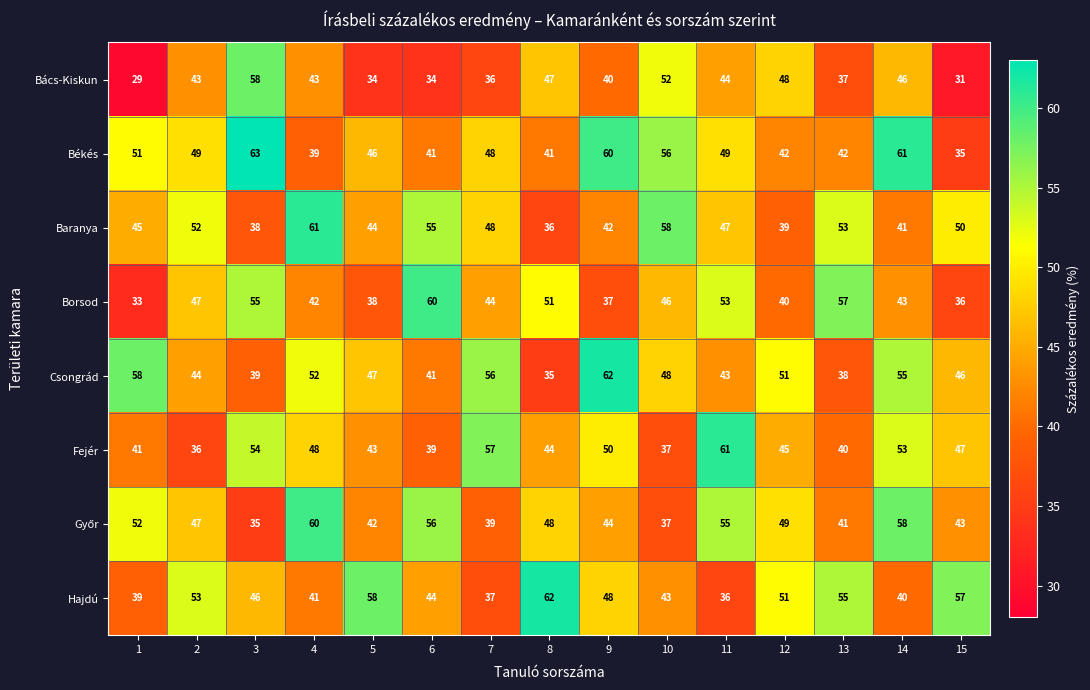

At which category does the chart reach its peak across all series?

3